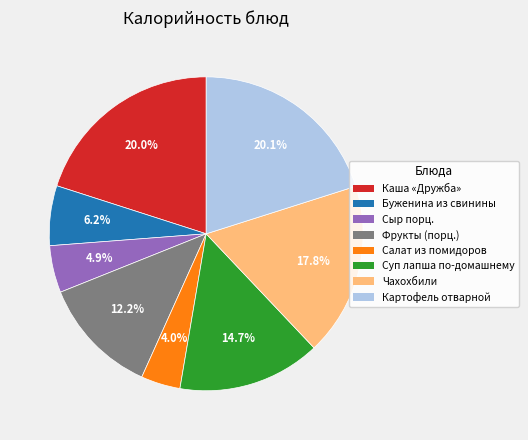

What percentage is the Сыр порц. slice, to the nearest percent?

5%